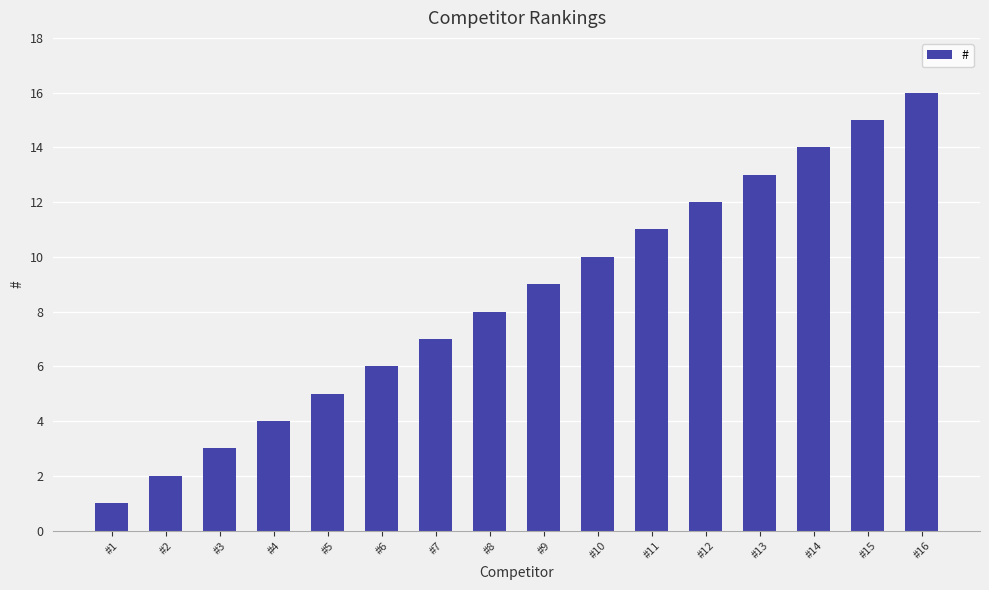

True or false: the data shows 17 at #12.

False